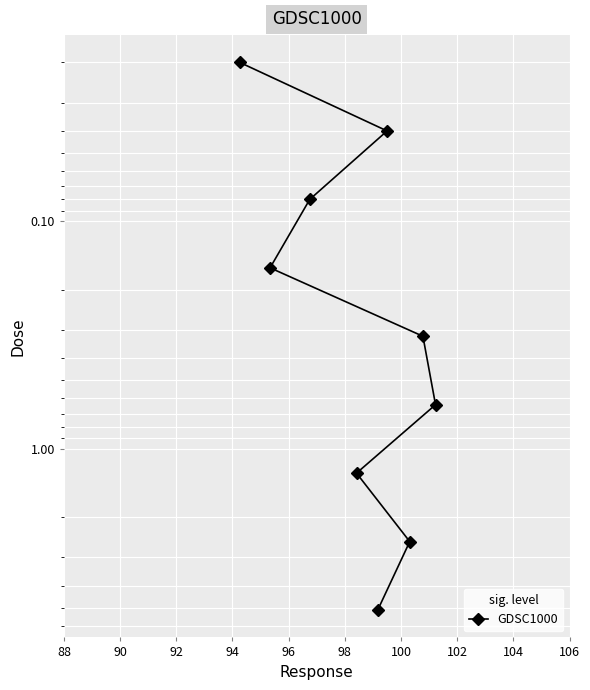

What is the maximum value shown in the chart?

5.1